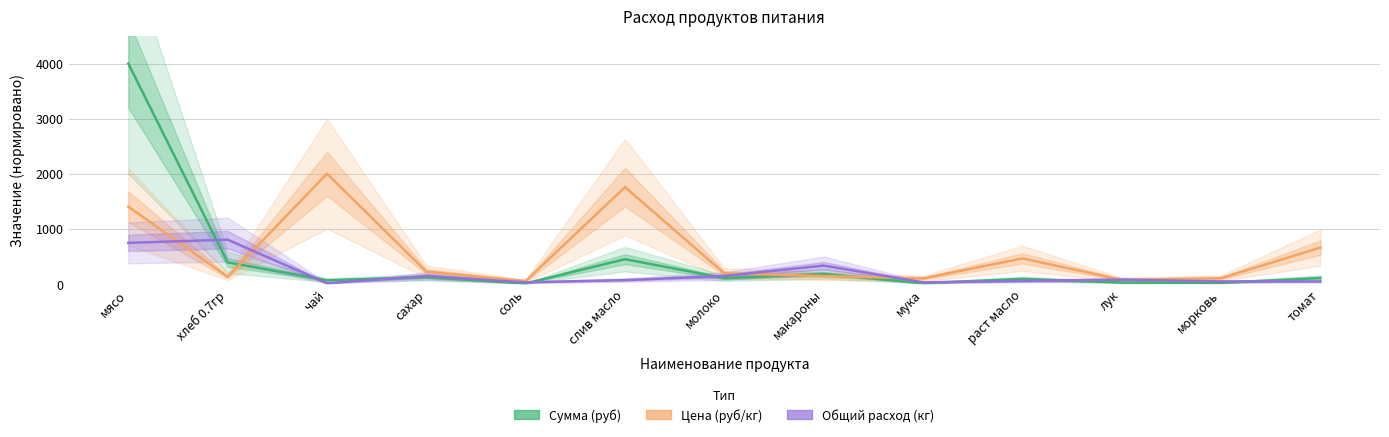

Reading left to right, list all the values displayed in this chart.

Сумма (руб): 4000.0	387.1	63.5	118.7	4.6	445.9	101.5	177.8	9.1	87.6	20.6	15.9	104.3
Цена (руб/кг): 1400.0	125.7	2000.0	220.0	48.0	1755.6	188.0	140.0	96.0	460.0	72.0	100.0	657.2
Общий расход (кг): 742.3	800.0	8.2	140.2	24.7	66.0	140.2	329.9	24.7	49.5	74.2	41.2	41.2